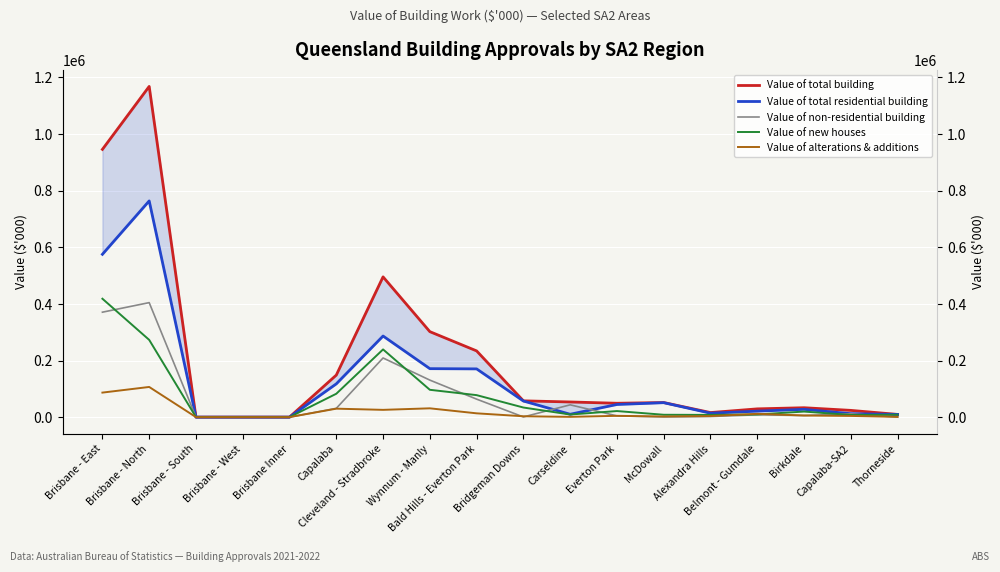

True or false: Value of new houses has a value of 272896.4 at Brisbane - North.

True